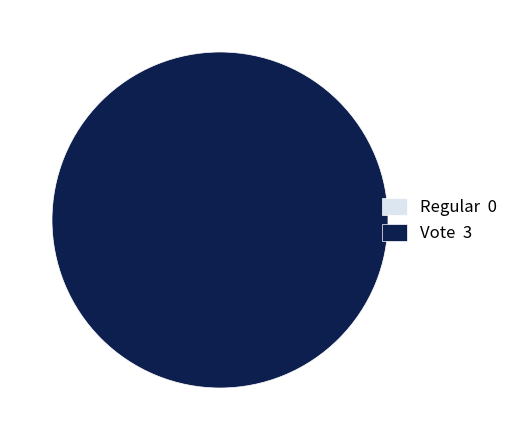

Rank the categories by value from lowest to highest.

Regular, Vote